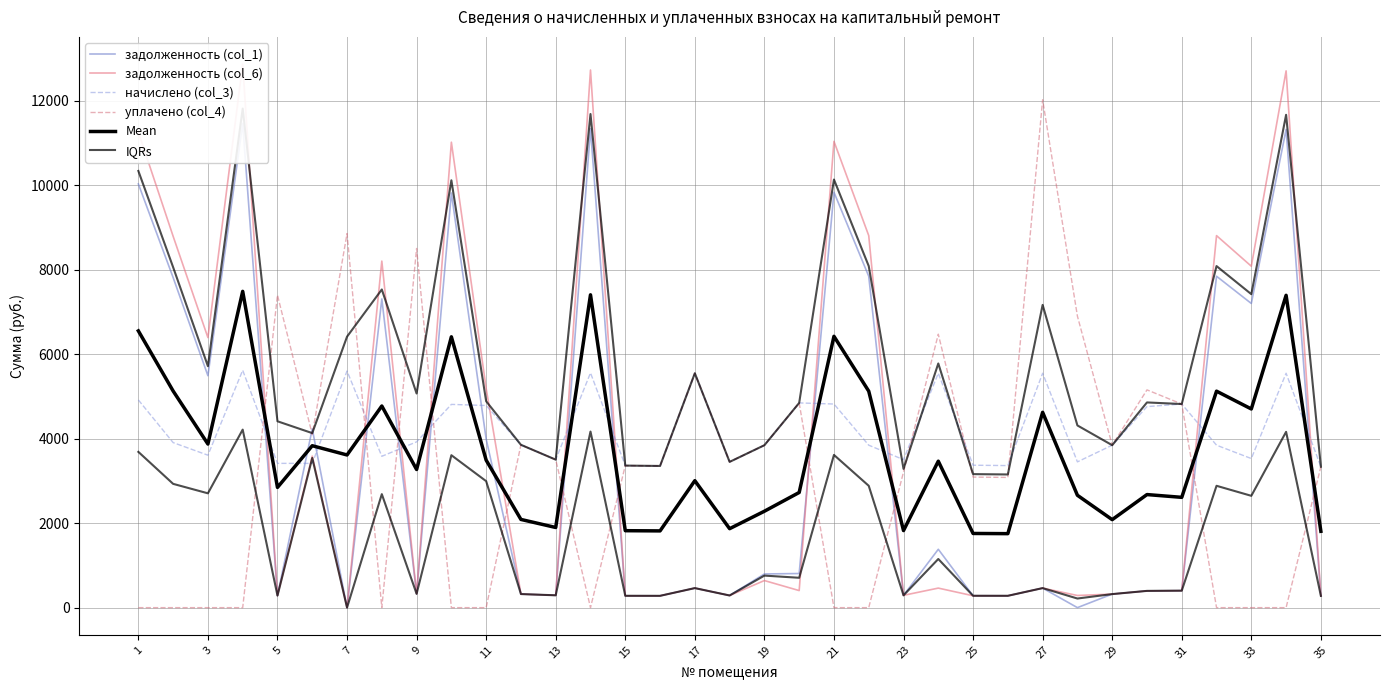

Reading left to right, what are all the values shown in this chart?

задолженность (col_1): 10035.2	7817.8	5493.1	11468.8	284.8	4234.0	0.0	7311.4	327.2	9820.2	3993.9	321.4	292.1	11343.4	280.4	279.6	462.6	287.7	797.7	808.1	9838.1	7849.0	291.2	1381.9	281.1	280.4	462.6	0.0	320.6	396.7	401.9	7849.0	7203.7	11325.3	278.2
задолженность (col_6): 11264.9	8795.0	6395.7	12874.2	284.8	3588.2	0.0	8207.4	327.2	11023.7	5190.8	321.4	292.1	12733.5	280.4	279.6	462.6	287.7	641.2	404.1	11043.7	8810.9	291.2	462.6	281.1	280.4	462.6	287.7	320.6	396.7	401.9	8810.9	8086.5	12713.2	278.2
начислено (col_3): 4919.0	3908.9	3610.2	5621.8	3417.0	3417.0	5604.2	3583.9	3926.4	4813.7	4787.3	3856.2	3504.8	5560.3	3364.3	3355.4	5551.4	3452.2	3847.4	4848.7	4822.4	3847.4	3504.8	5551.4	3373.1	3364.3	5551.4	3452.2	3847.4	4760.9	4822.4	3847.4	3531.1	5551.4	3337.9
уплачено (col_4): 0.0	0.0	0.0	0.0	7403.5	4100.0	8859.5	0.0	8507.2	0.0	0.0	3856.2	3504.8	0.0	3364.3	3355.4	5551.4	3452.2	3846.5	4848.7	0.0	0.0	3213.6	6476.7	3092.0	3084.0	12028.1	6904.3	3847.4	5157.6	4822.4	0.0	0.0	0.0	3337.9
Mean: 6554.8	5130.4	3874.7	7491.2	2847.5	3834.8	3615.9	4775.7	3272.0	6414.4	3493.0	2088.8	1898.5	7409.3	1822.3	1817.5	3007.0	1869.9	2283.2	2727.4	6426.1	5126.8	1825.2	3468.2	1756.8	1752.2	4626.2	2661.0	2084.0	2678.0	2612.2	5126.8	4705.3	7397.5	1808.0
IQRs: 3689.3	2931.7	2707.6	4216.3	284.8	3545.4	0.0	2687.9	327.2	3610.3	2995.5	321.4	292.1	4170.2	280.4	279.6	462.6	287.7	758.6	707.1	3616.8	2885.6	291.2	1152.1	281.1	280.4	462.6	215.8	320.6	396.7	401.9	2885.6	2648.3	4163.6	278.2